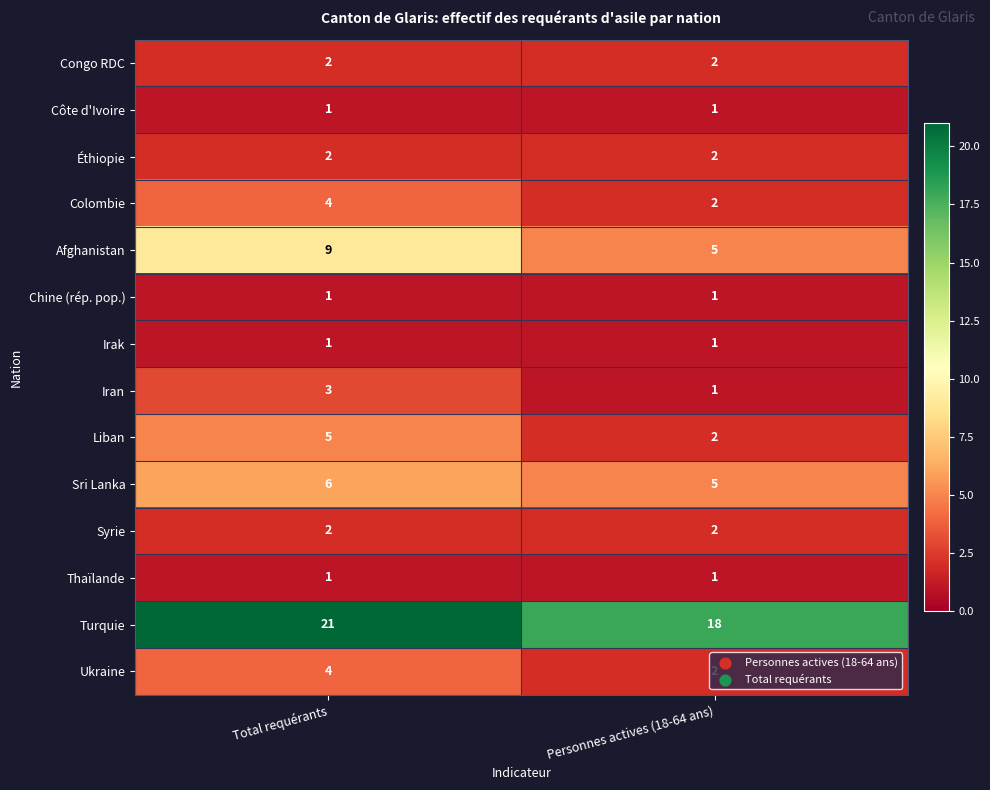

Is it true that Éthiopie equals 2 at Personnes actives (18-64 ans)?

True